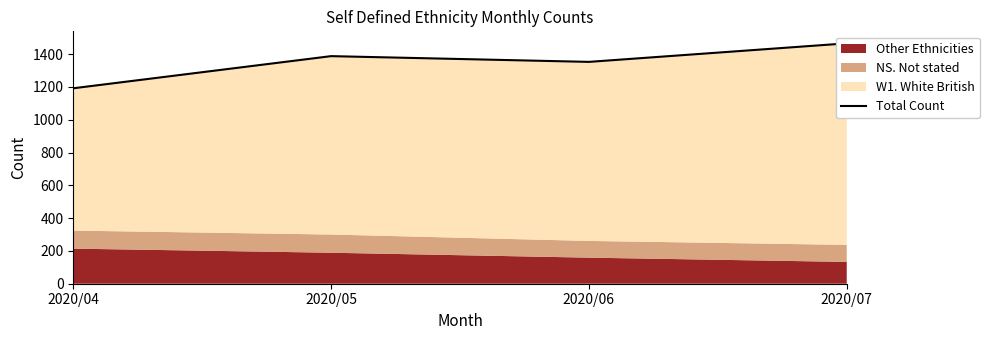

What is the value of the 4th point from the left?

1466